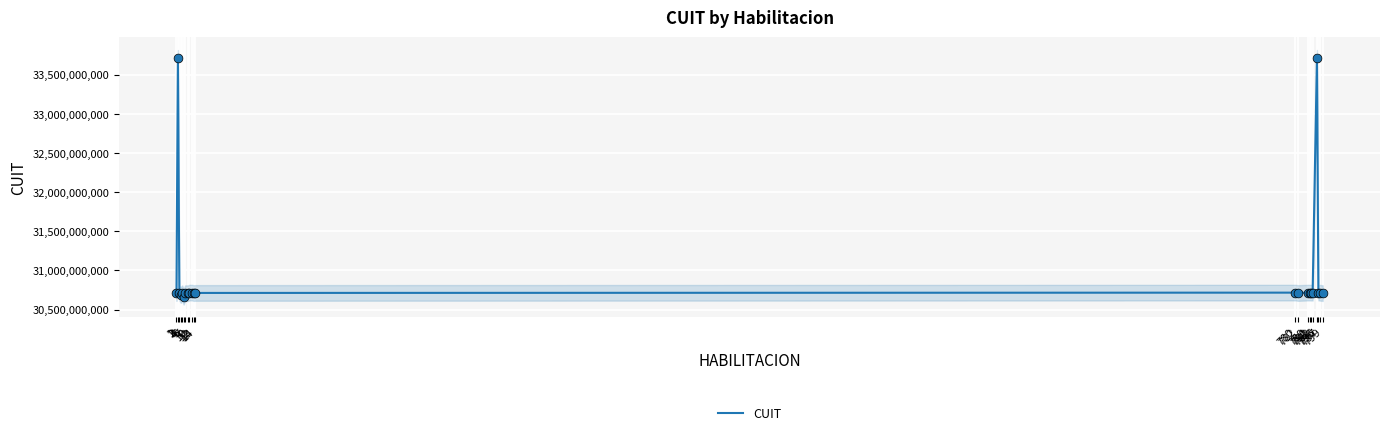

What is the change in value from 6 to 791?

+52081563